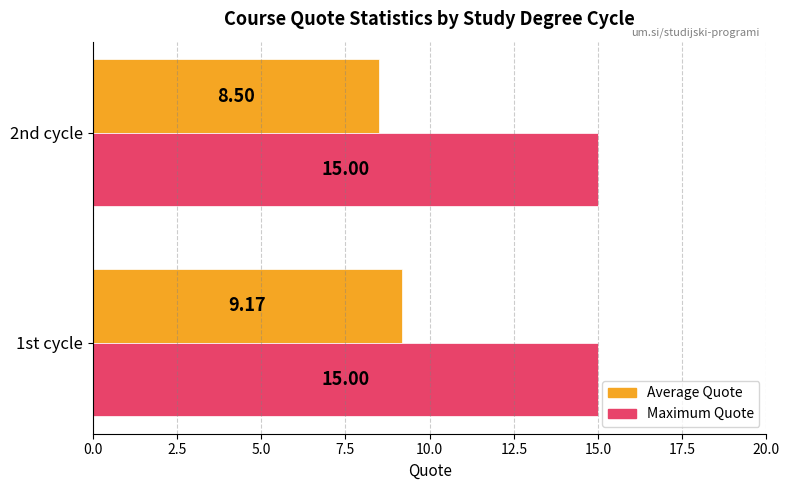

Which series has the largest range (max minus min)?

Average Quote